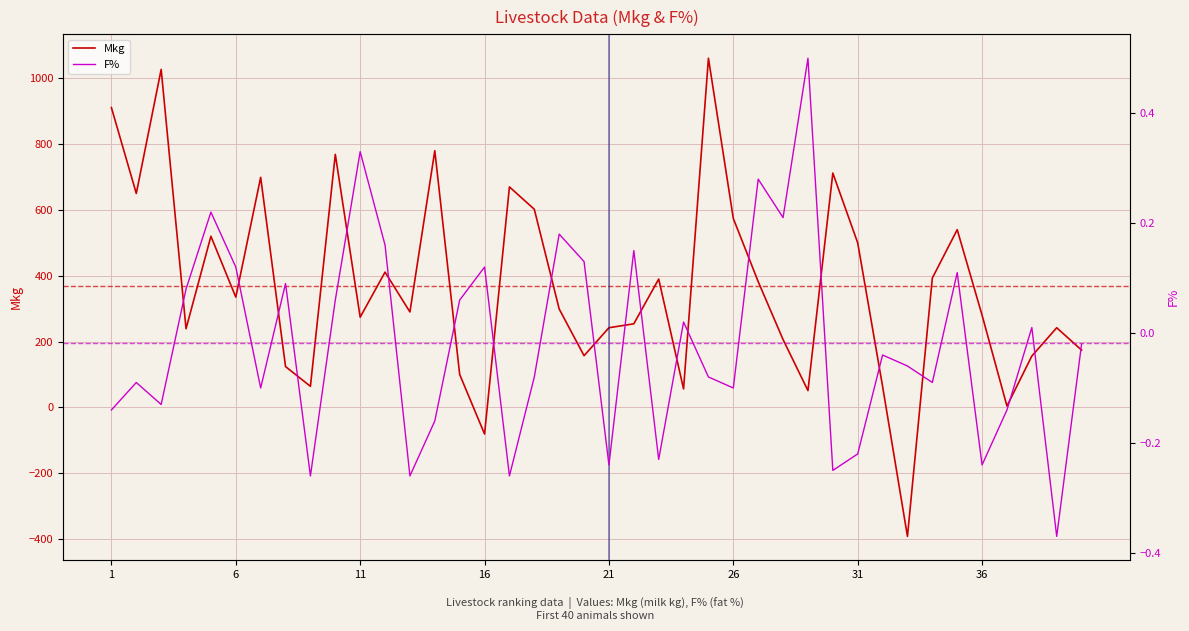

How many data points in F% are above 0?

18